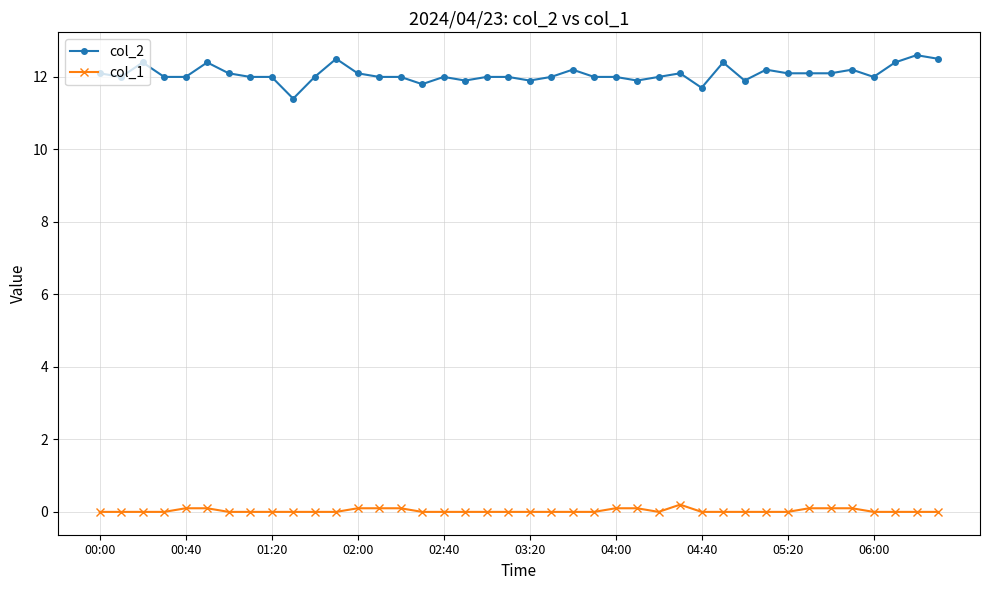

True or false: col_2 and col_1 intersect in this chart.

False